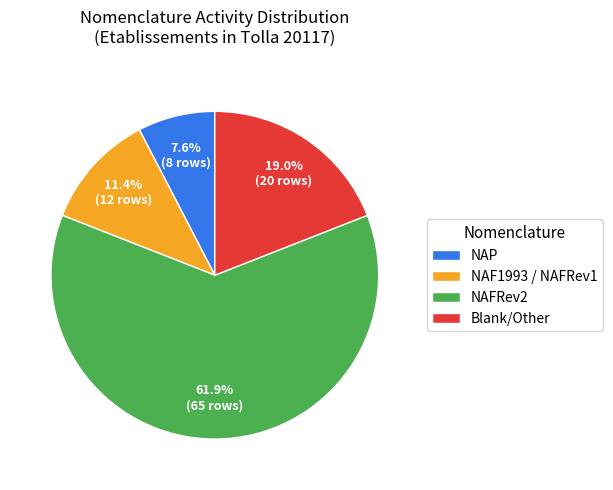

Count the number of slices in the pie.

4